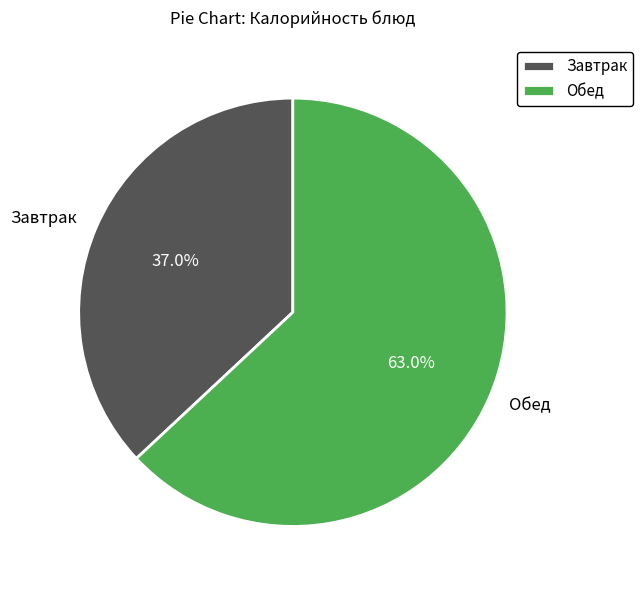

Which category has the biggest portion of the pie?

Обед